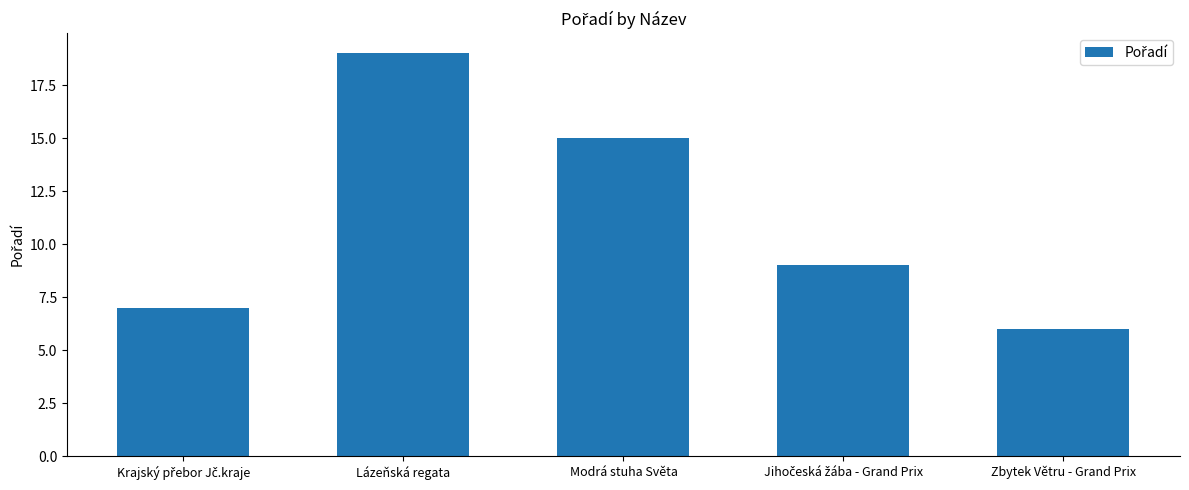

Reading right to left, extract all data points from this chart.

6	9	15	19	7